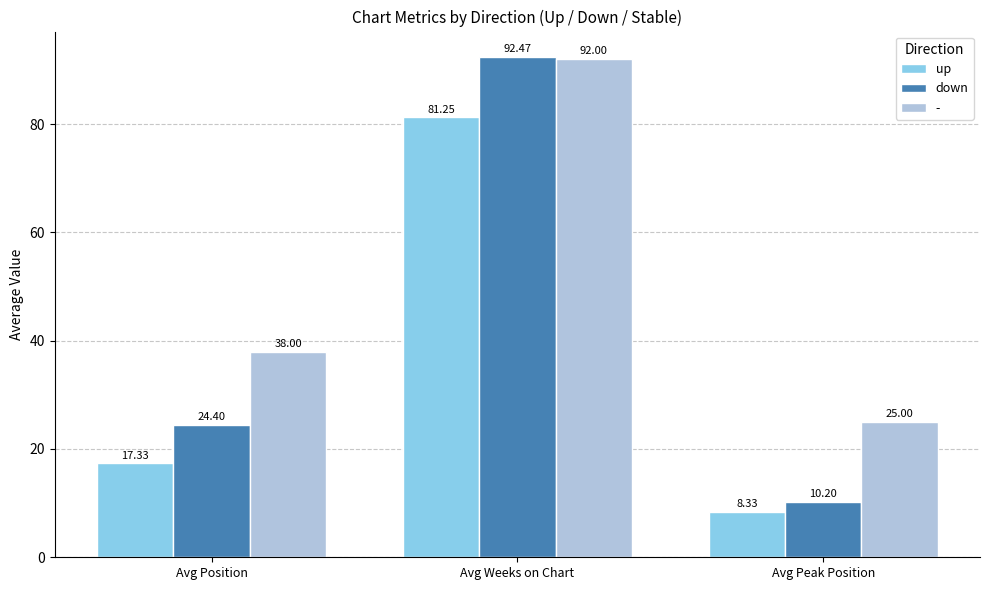

What is the label of the 2nd bar from the right?

Avg Weeks on Chart